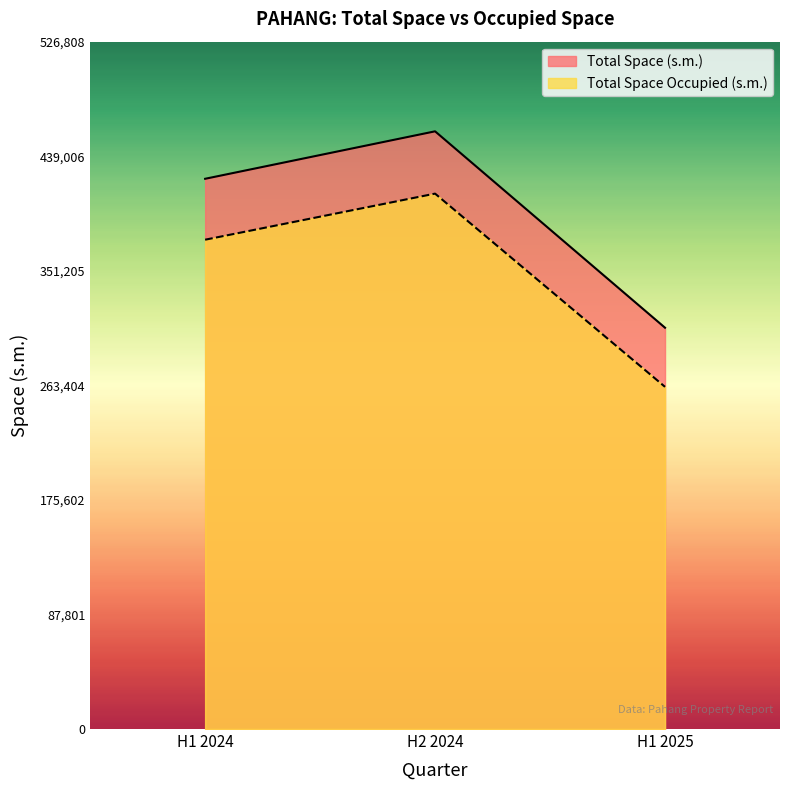

Reading left to right, transcribe all the data shown in this chart.

Total Space (s.m.): H1 2024=421719	H2 2024=458094	H1 2025=307568
Total Space Occupied (s.m.): H1 2024=375024	H2 2024=410344	H1 2025=262248